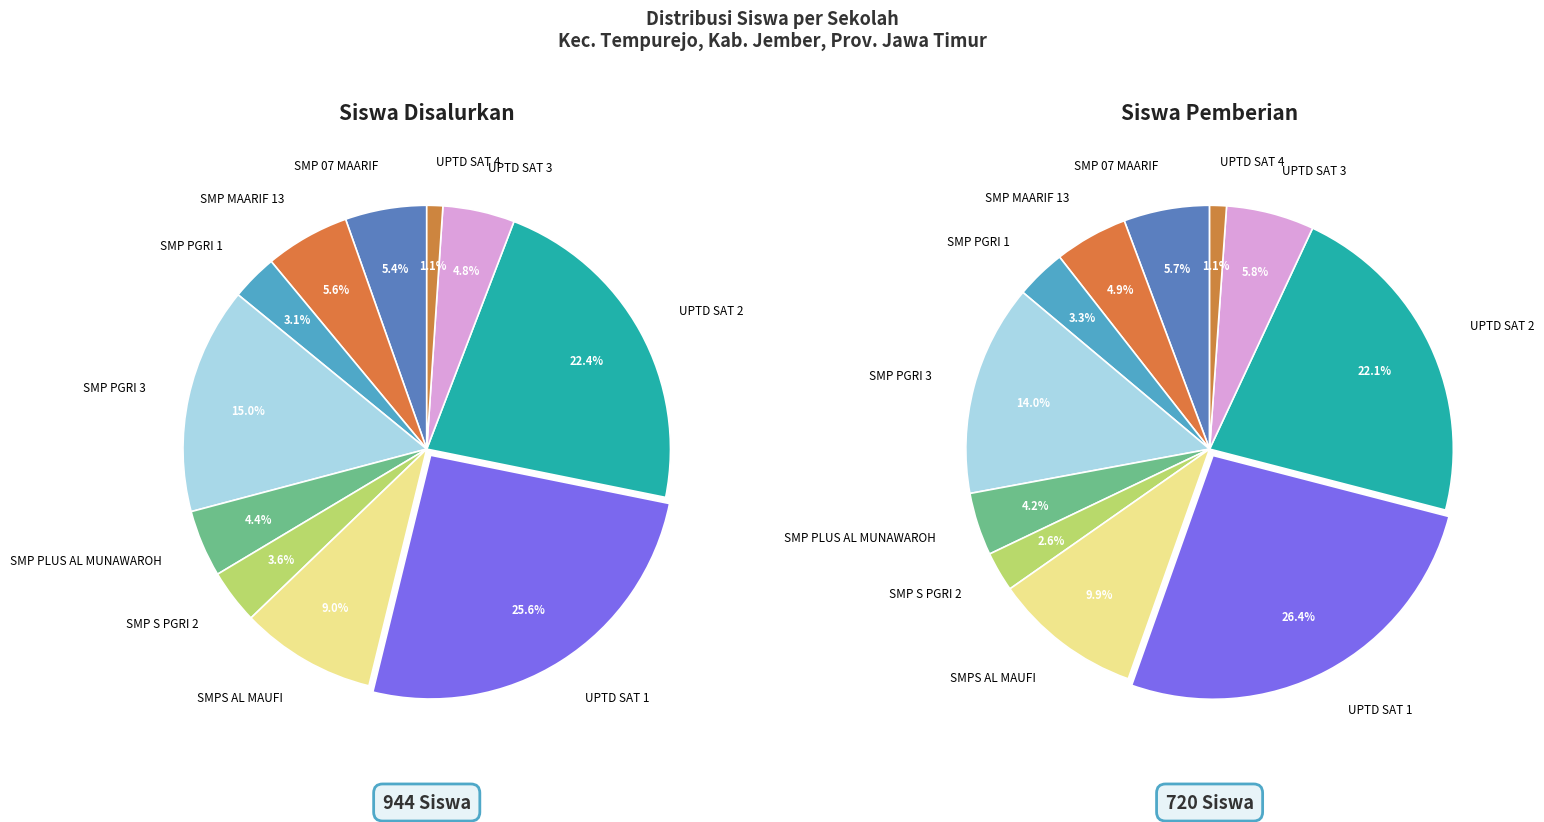

Count the number of slices in the pie.

11